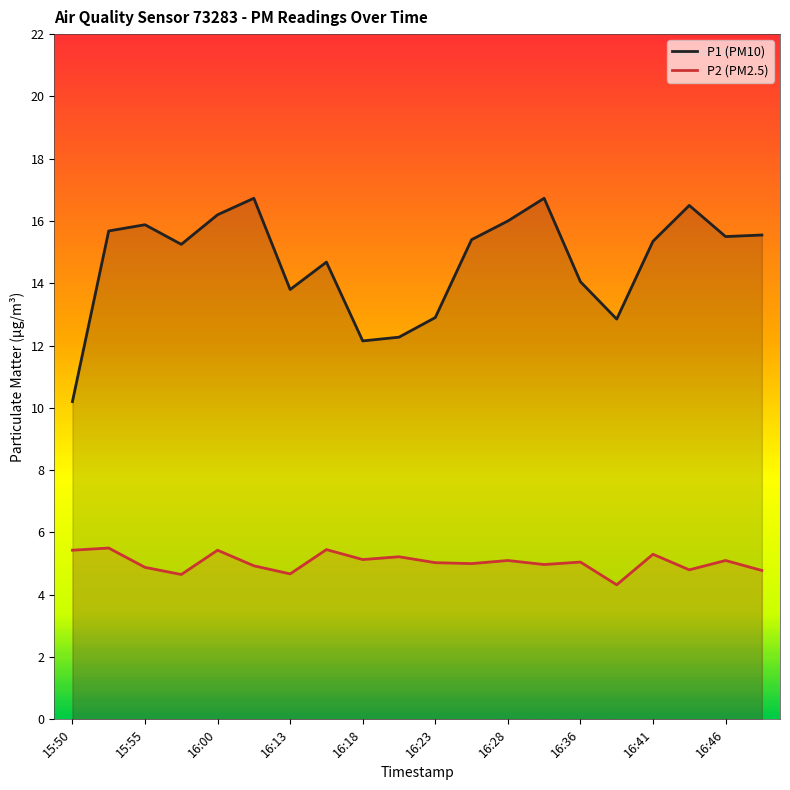

True or false: P1 (PM10) has a value of 13.8 at 16:13.

True